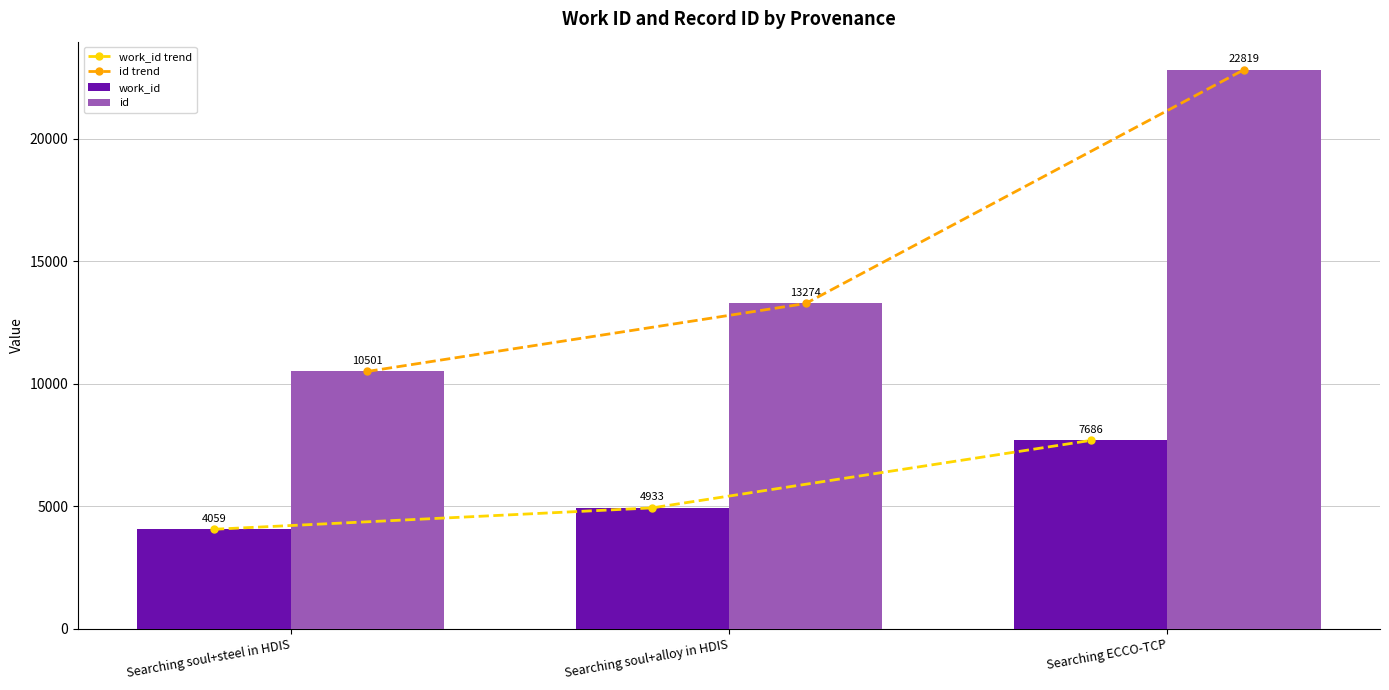

At which category is the sum across all series the highest?

Searching ECCO-TCP